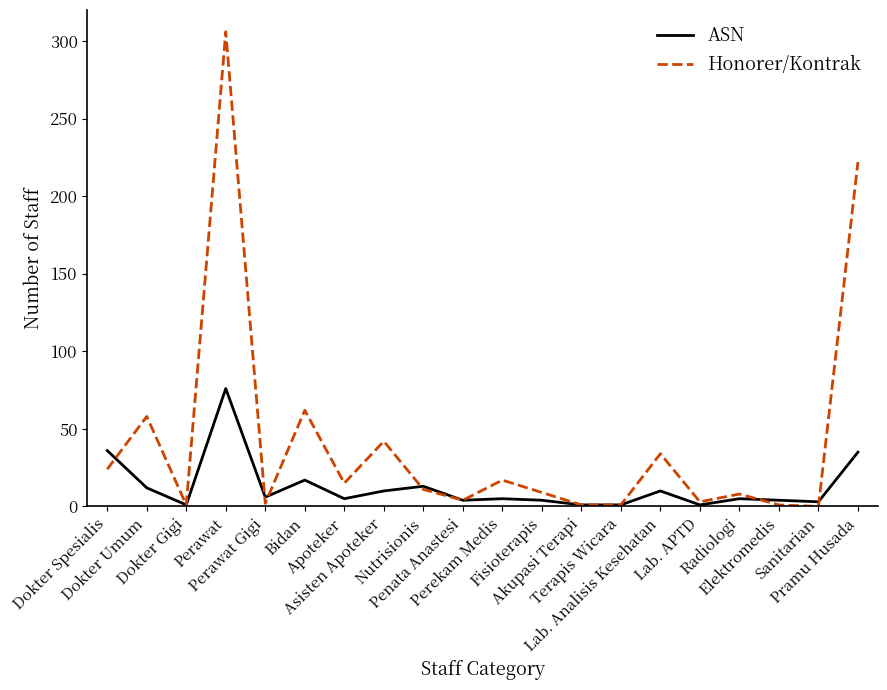

Which series has the largest total across all categories?

Honorer/Kontrak